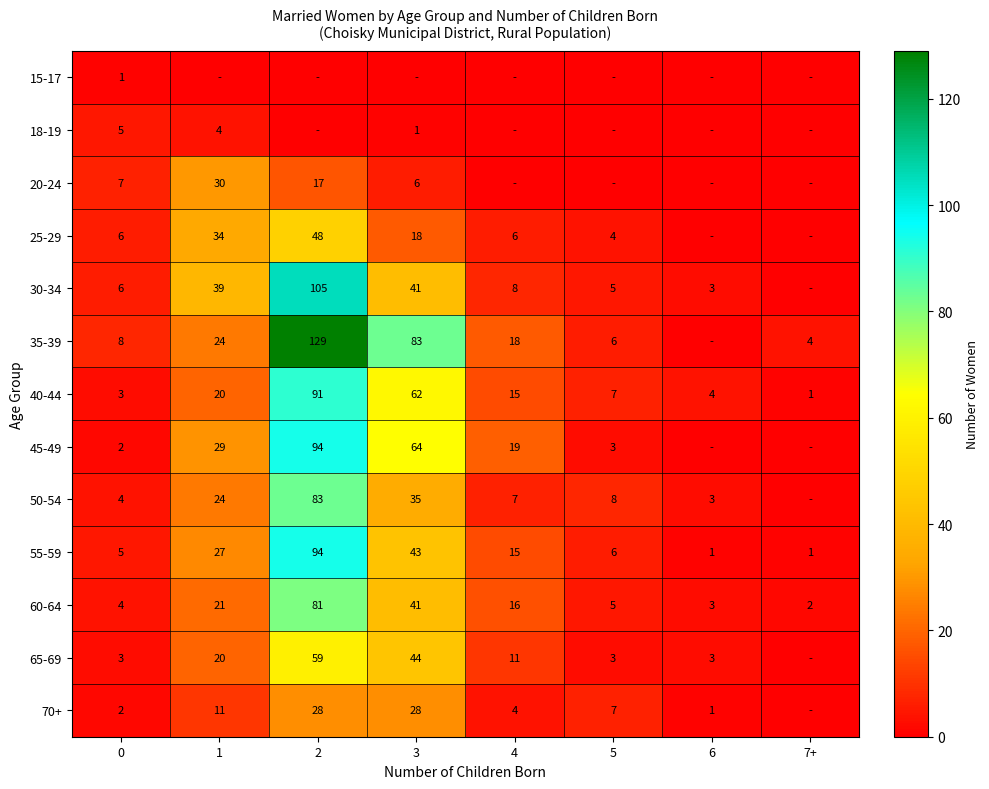

What is the approximate value of 40-44 at 4, to the nearest 5?

15